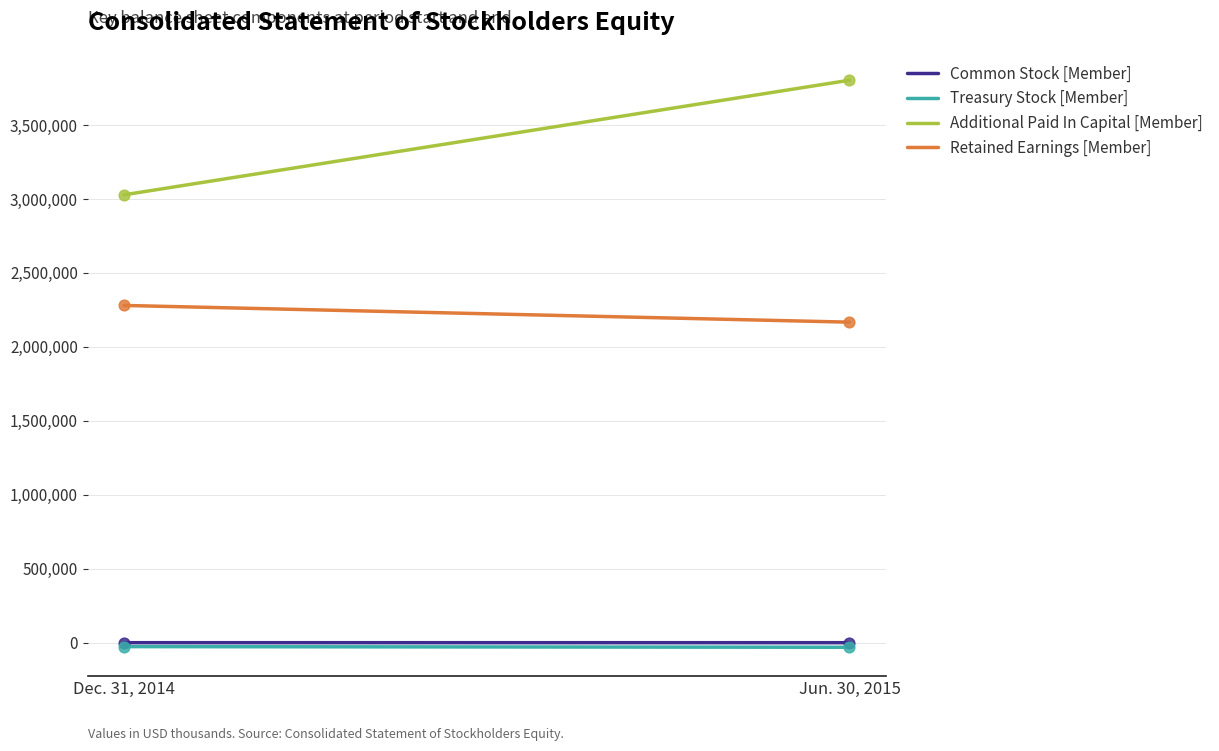

Is the value of Treasury Stock [Member] at Jun. 30, 2015 greater than the value of Common Stock [Member] at Dec. 31, 2014?

No